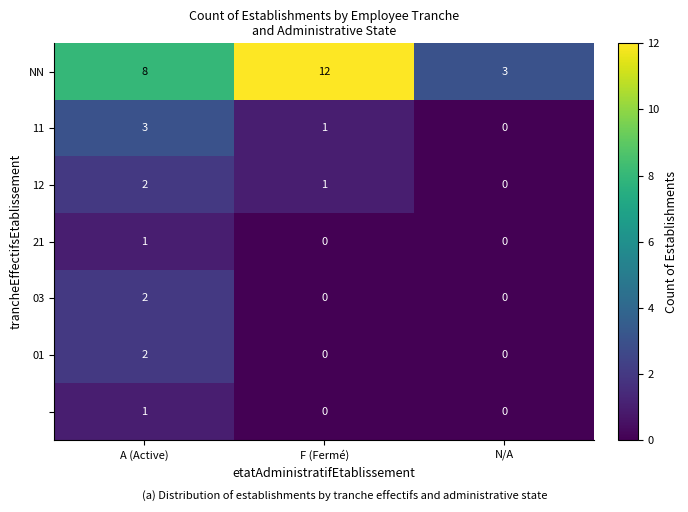

How many distinct data groups are displayed?

7